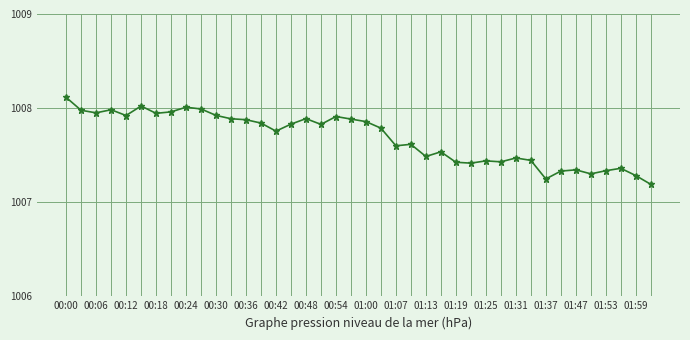

What is the sum of all values?

40307.4